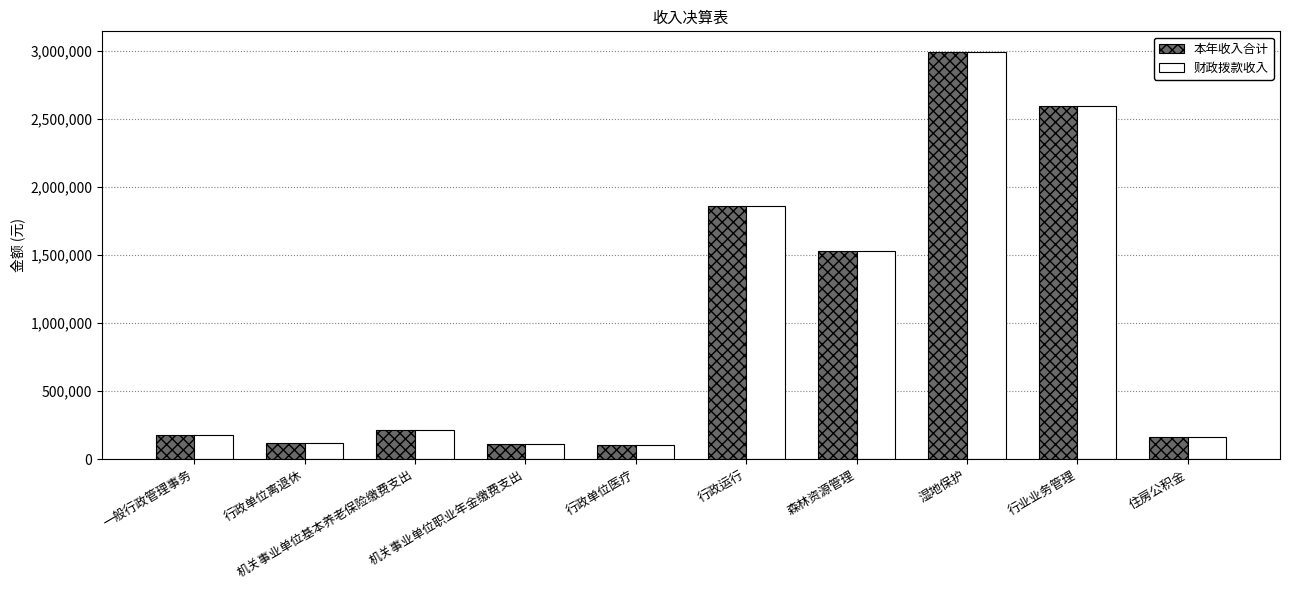

What is the smallest value displayed?

100513.8